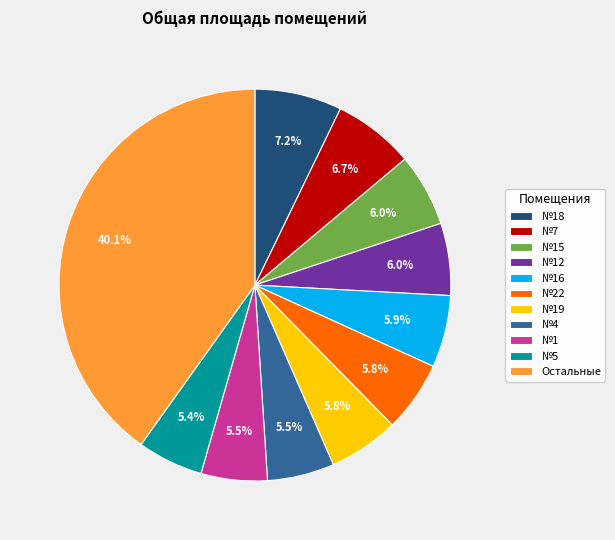

Is it true that №19 is 6% of the pie?

True